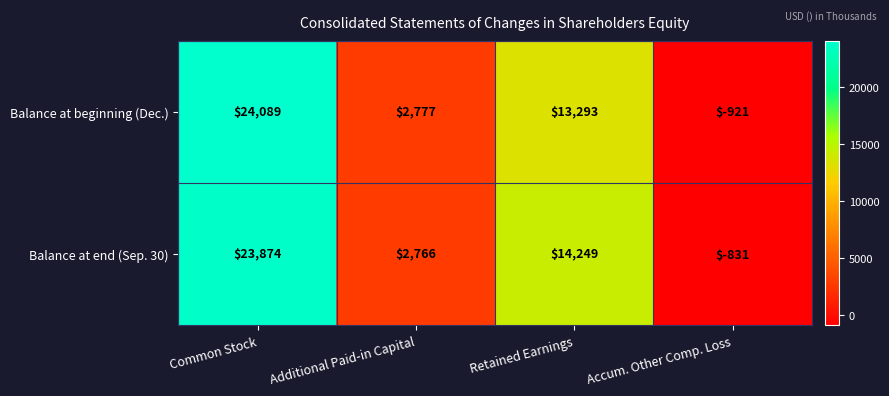

At how many categories does at least one series exceed 8692?

2